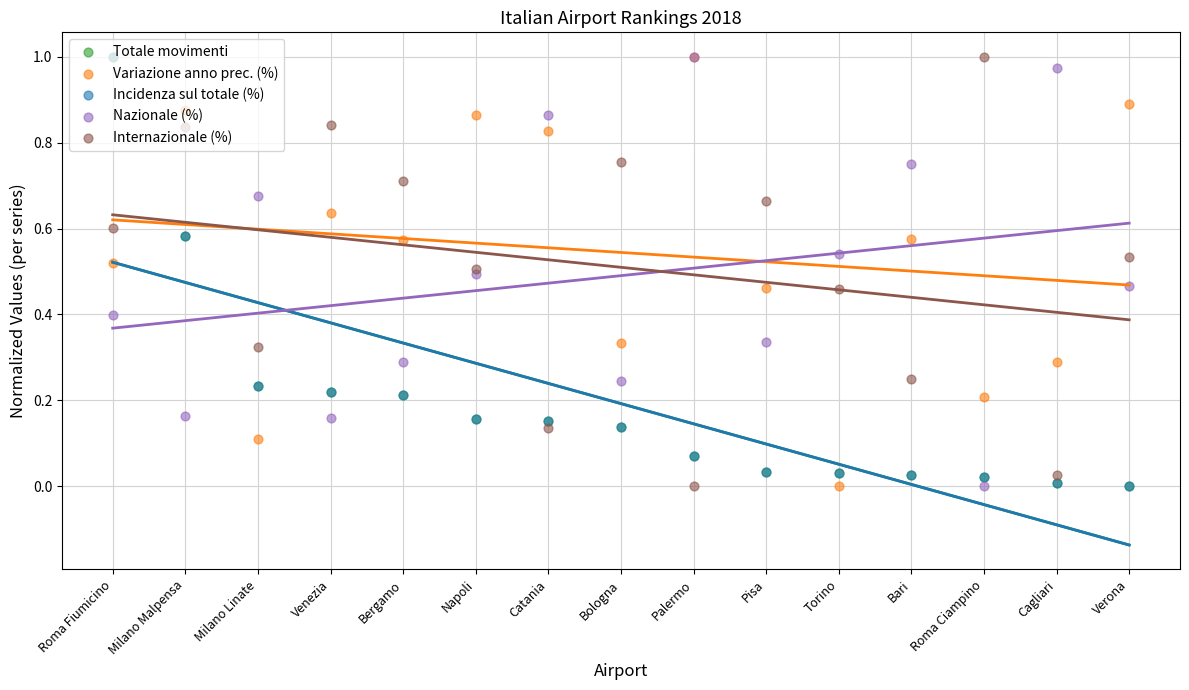

Which series contains the lowest Y value?

Totale movimenti